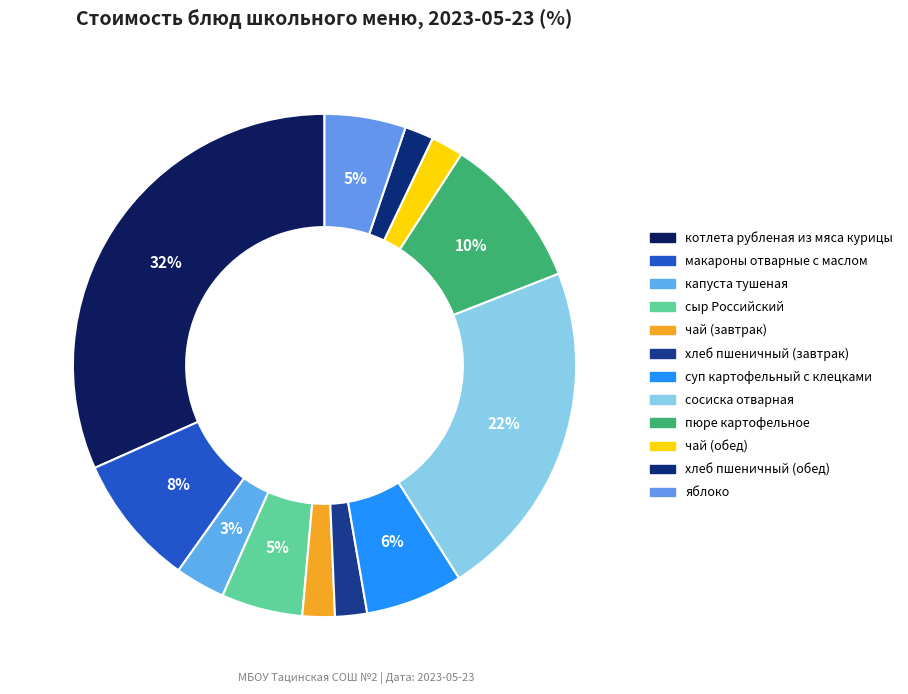

Which has a higher value, чай (завтрак) or котлета рубленая из мяса курицы?

котлета рубленая из мяса курицы